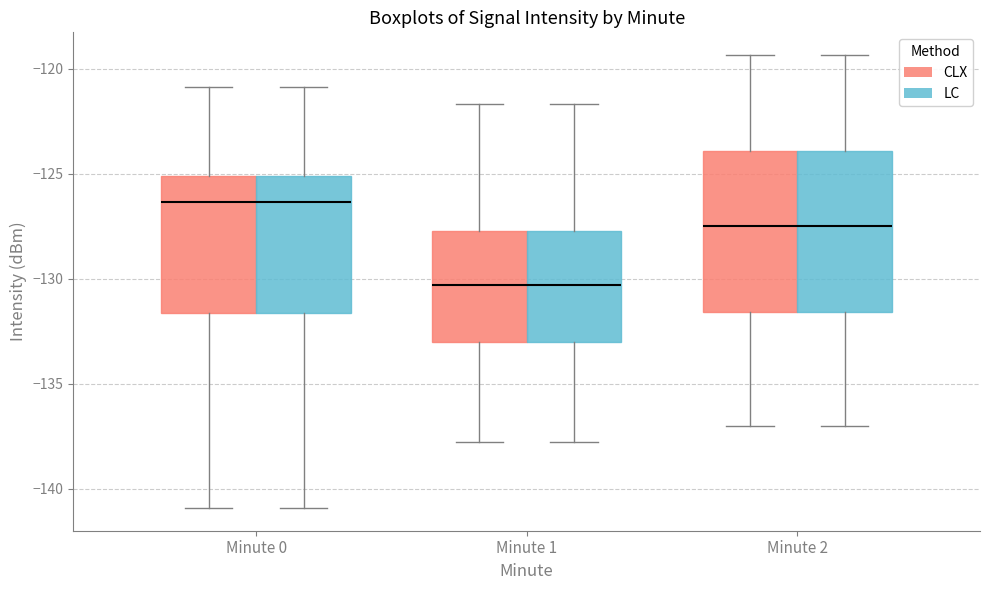

Reading left to right, read every box against the y-axis: the position of its median line, the range the box covers, and the ends of its whiskers. The values are not printed on the chart, so give them approximately, as read against the axis.

Minute 0 (CLX): median -126.5, box -131.5 to -125.0, whiskers -141.0 to -121.0
Minute 0 (LC): median -126.5, box -131.5 to -125.0, whiskers -141.0 to -121.0
Minute 1 (CLX): median -130.5, box -133.0 to -127.5, whiskers -138.0 to -121.5
Minute 1 (LC): median -130.5, box -133.0 to -127.5, whiskers -138.0 to -121.5
Minute 2 (CLX): median -127.5, box -131.5 to -124.0, whiskers -137.0 to -119.5
Minute 2 (LC): median -127.5, box -131.5 to -124.0, whiskers -137.0 to -119.5